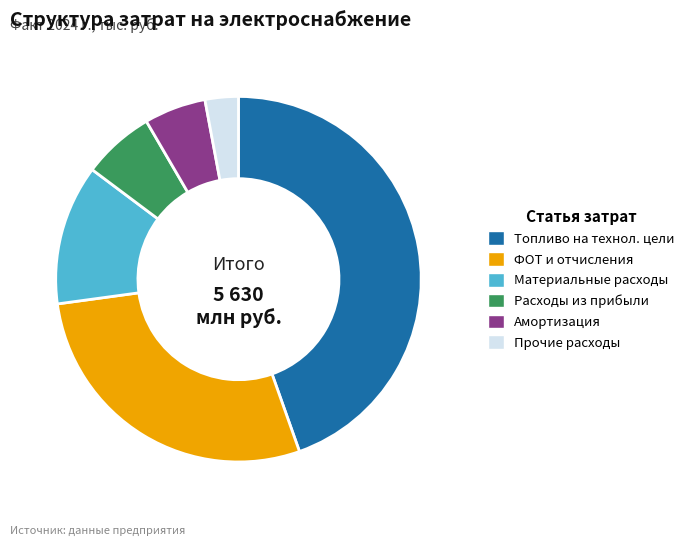

Is there any slice that represents more than half of the pie?

No